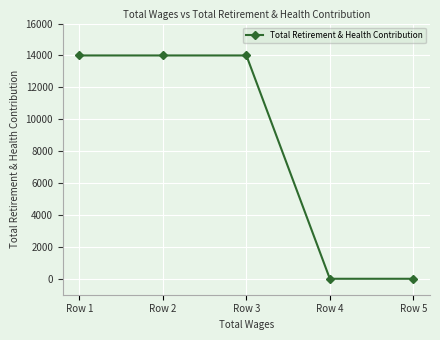

Does the chart display data point markers on the line(s)?

Yes